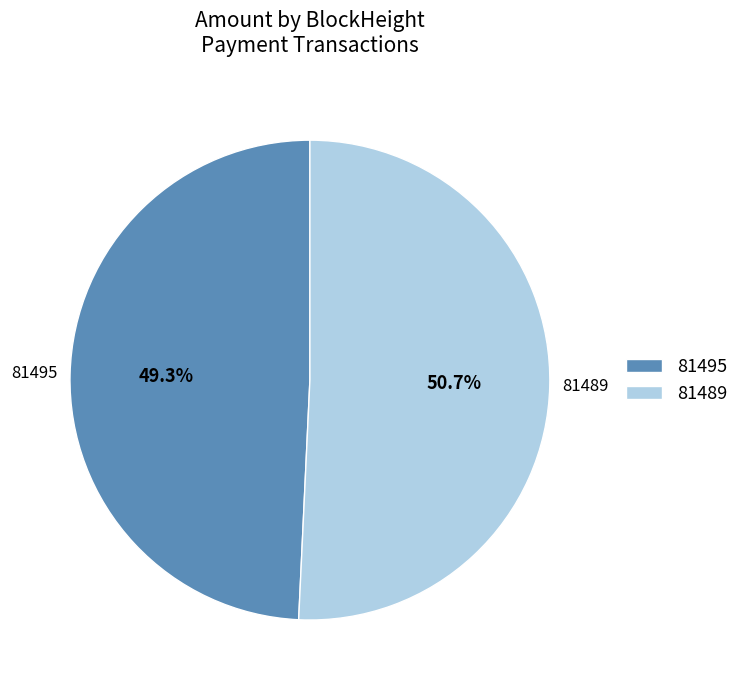

Combined, what portion of the pie is 81489 and 81495?

100.0%